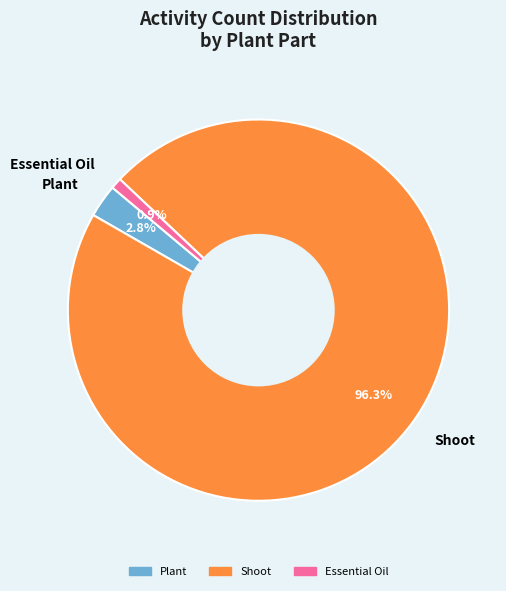

Is Essential Oil the majority of the pie?

No